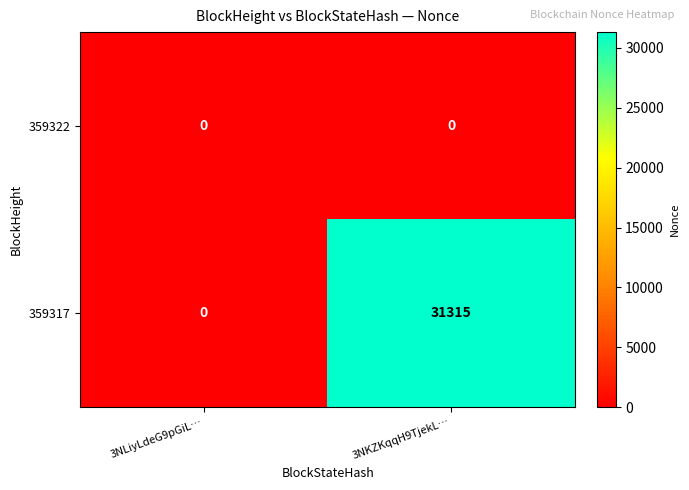

List the series in order of their peak value, lowest first.

359322, 359317